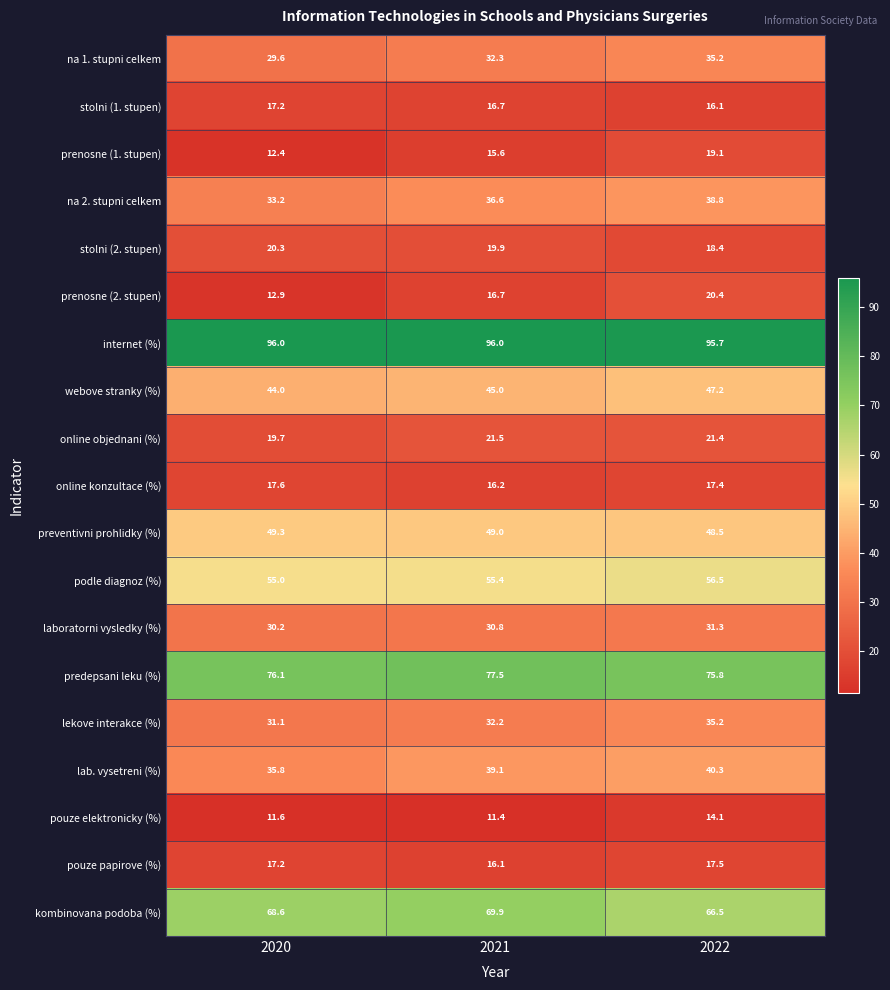

Between 2020 and 2021, which series saw the biggest shift?

prenosne (2. stupen)